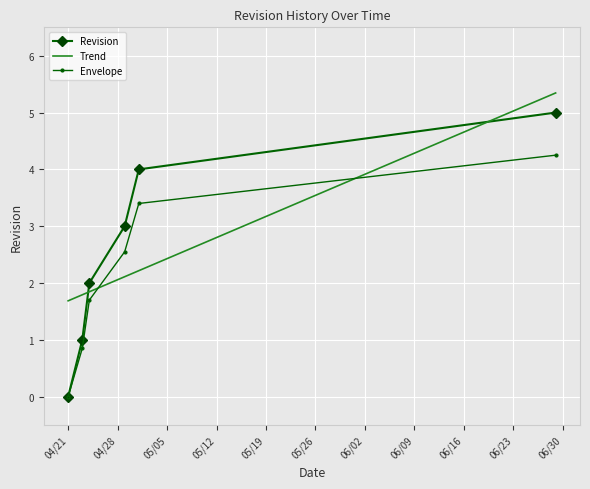

What is the highest value of the Revision series?

5.0